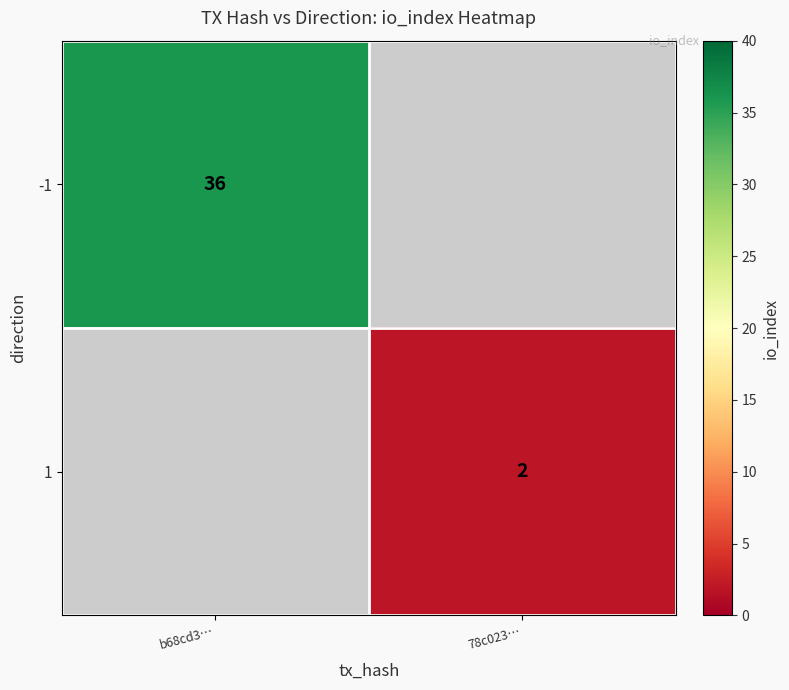

True or false: -1 has a value of 60 at b68cd3….

False